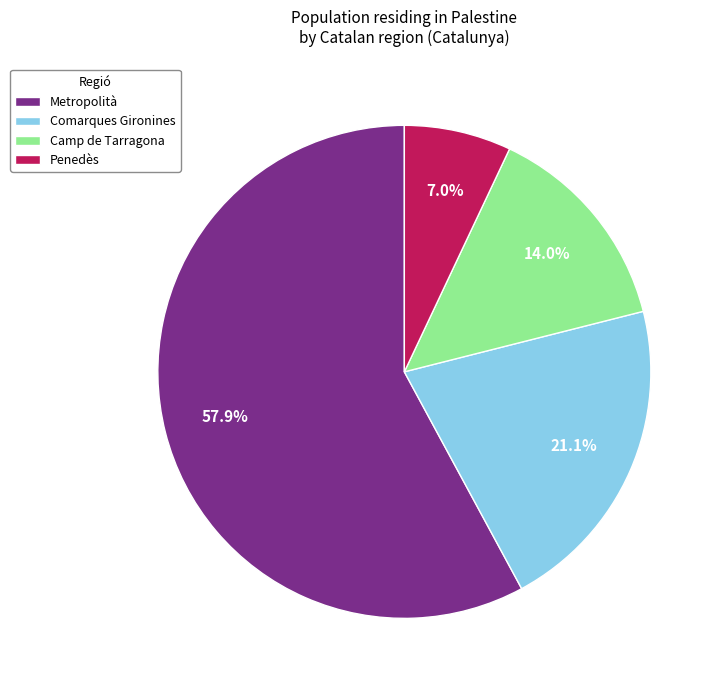

Is it true that Penedès is 1% of the pie?

False